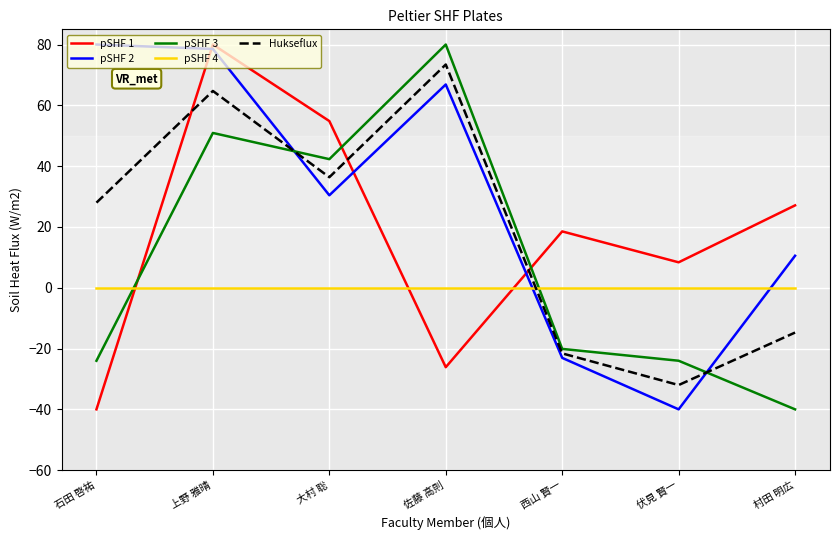

Reading right to left, what are all the values shown in this chart?

pSHF 1: 27.1	8.4	18.5	-26.1	54.8	80.0	-40.0
pSHF 2: 10.5	-40.0	-23.1	66.9	30.4	78.5	80.0
pSHF 3: -40.0	-24.0	-20.1	80.0	42.3	50.9	-24.0
pSHF 4: 0.0	0.0	0.0	0.0	0.0	0.0	0.0
Hukseflux: -14.7	-32.0	-21.6	73.4	36.4	64.7	28.0